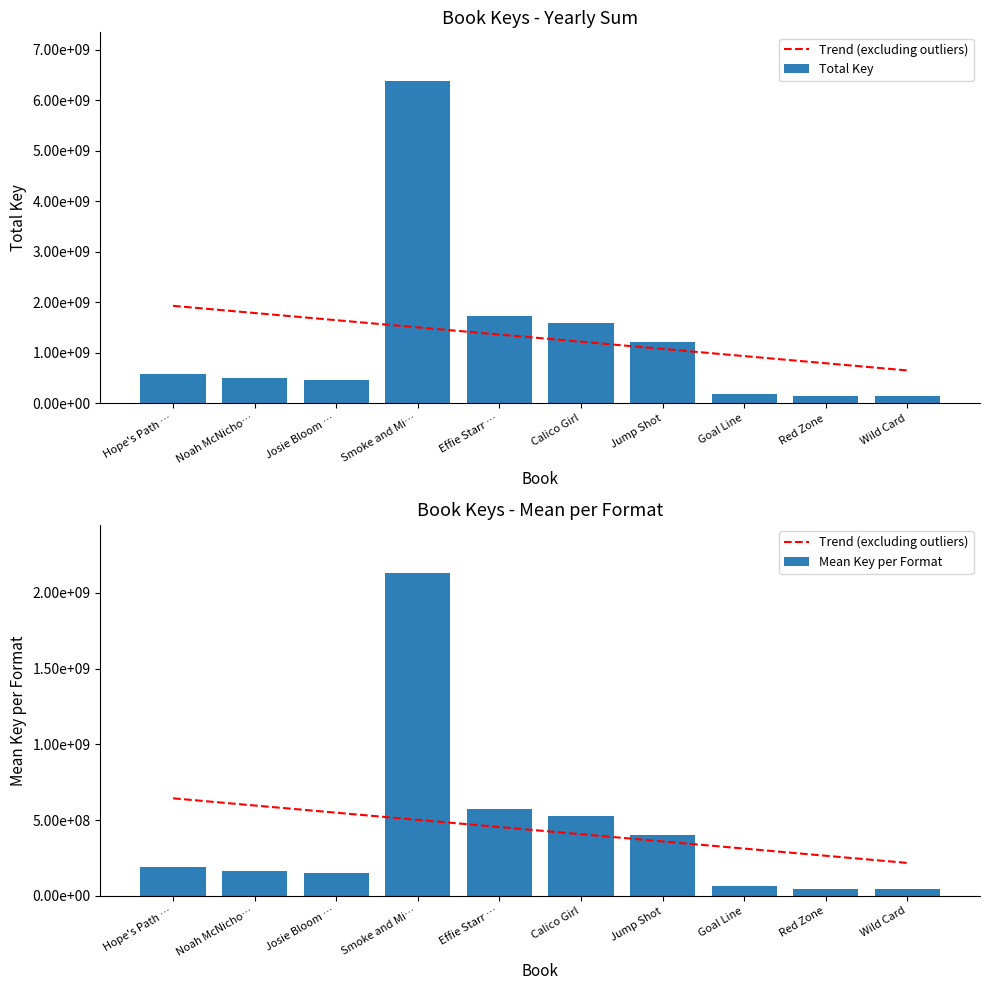

What is the lowest value of the Total Key series?

141843309.0